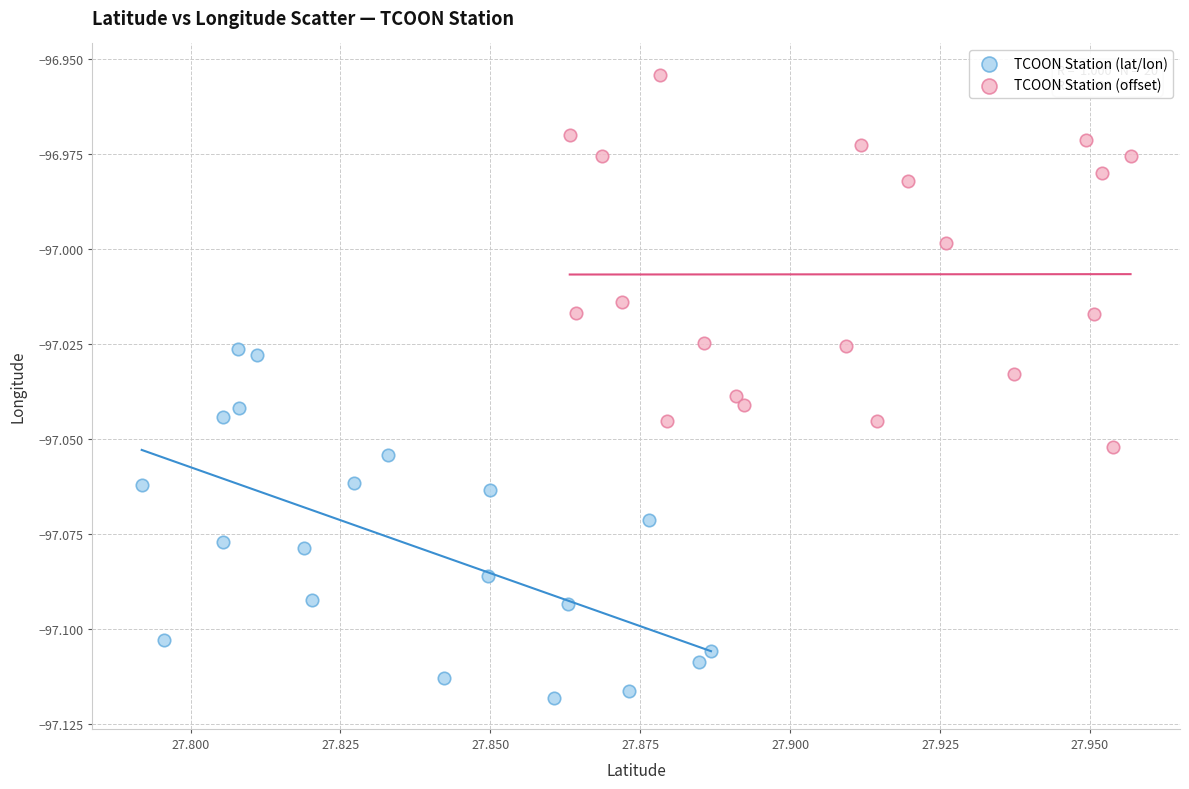

Which series reaches the minimum Y coordinate?

TCOON Station (lat/lon)